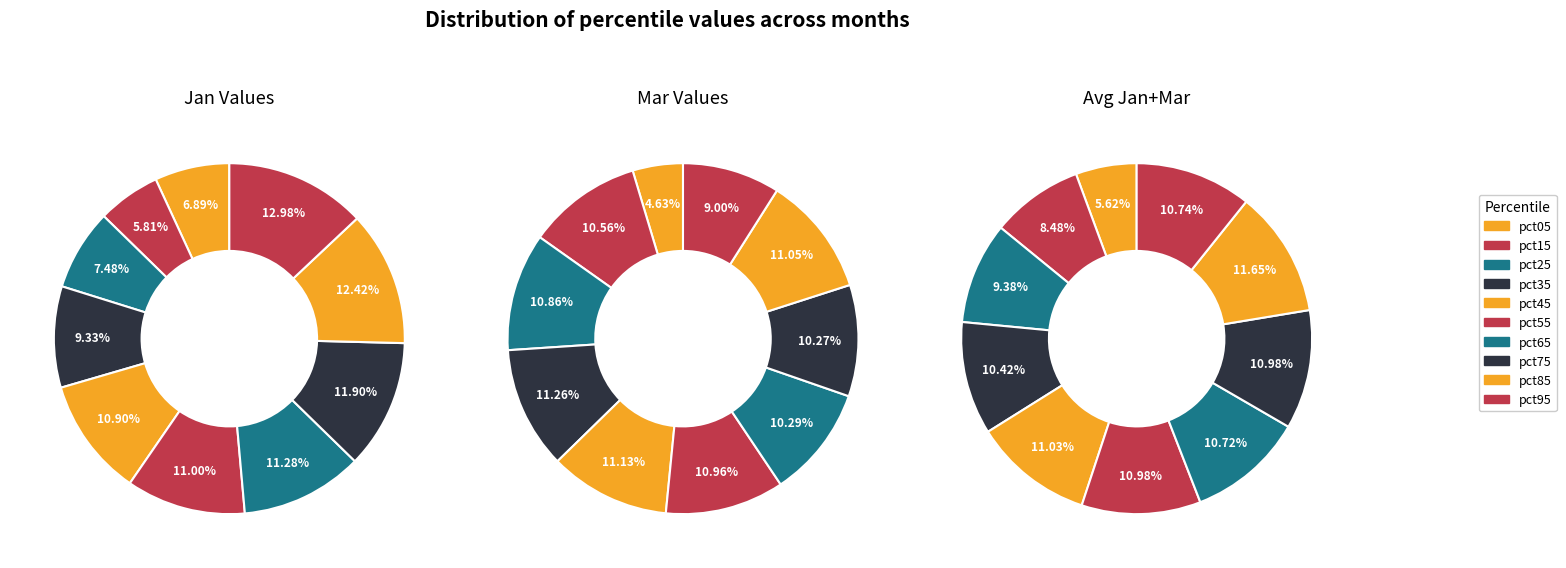

To the nearest percent, what is the average slice percentage?

10%